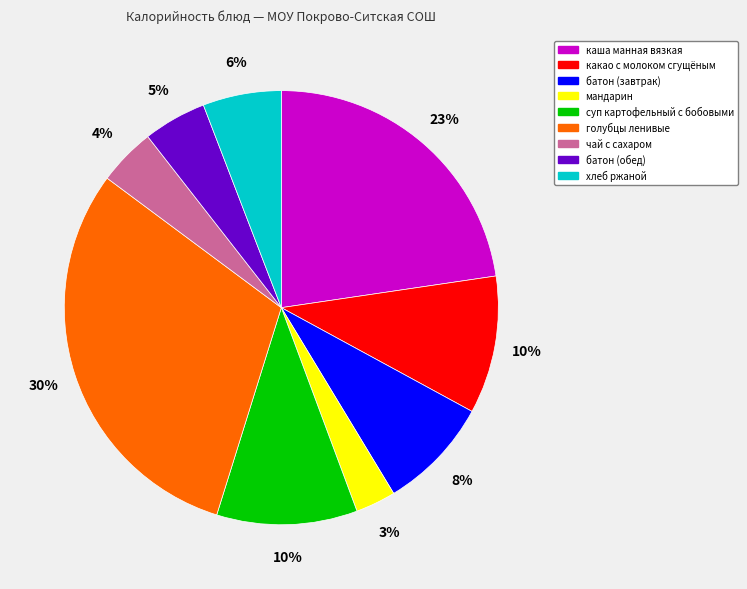

To the nearest percent, what is the average slice percentage?

11%